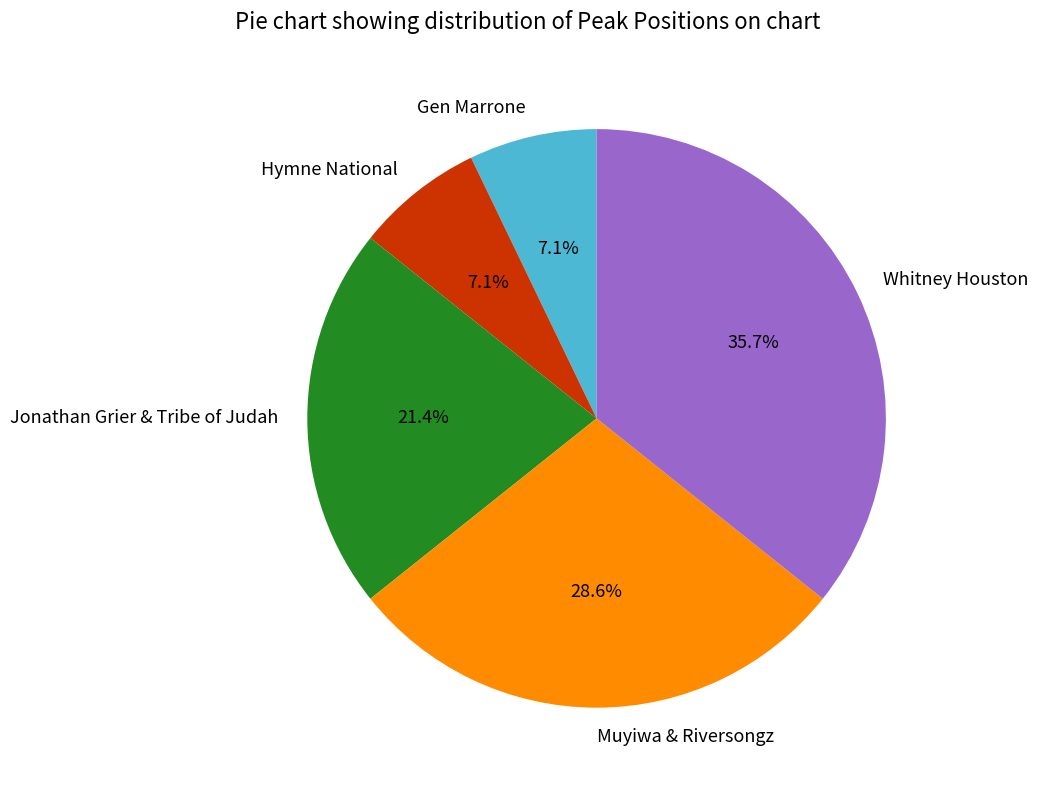

Which slice is the largest?

Whitney Houston